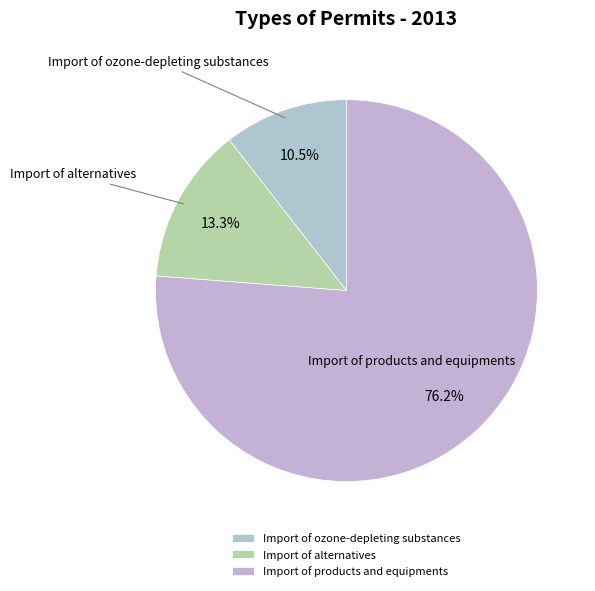

Count the number of slices in the pie.

3